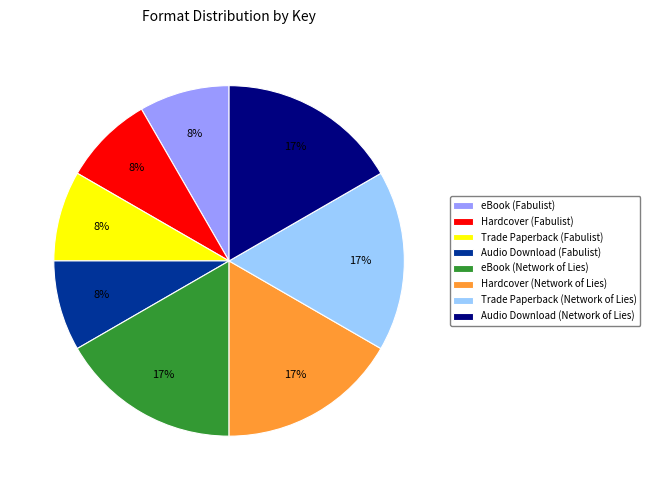

Is Audio Download (Network of Lies) the majority of the pie?

No